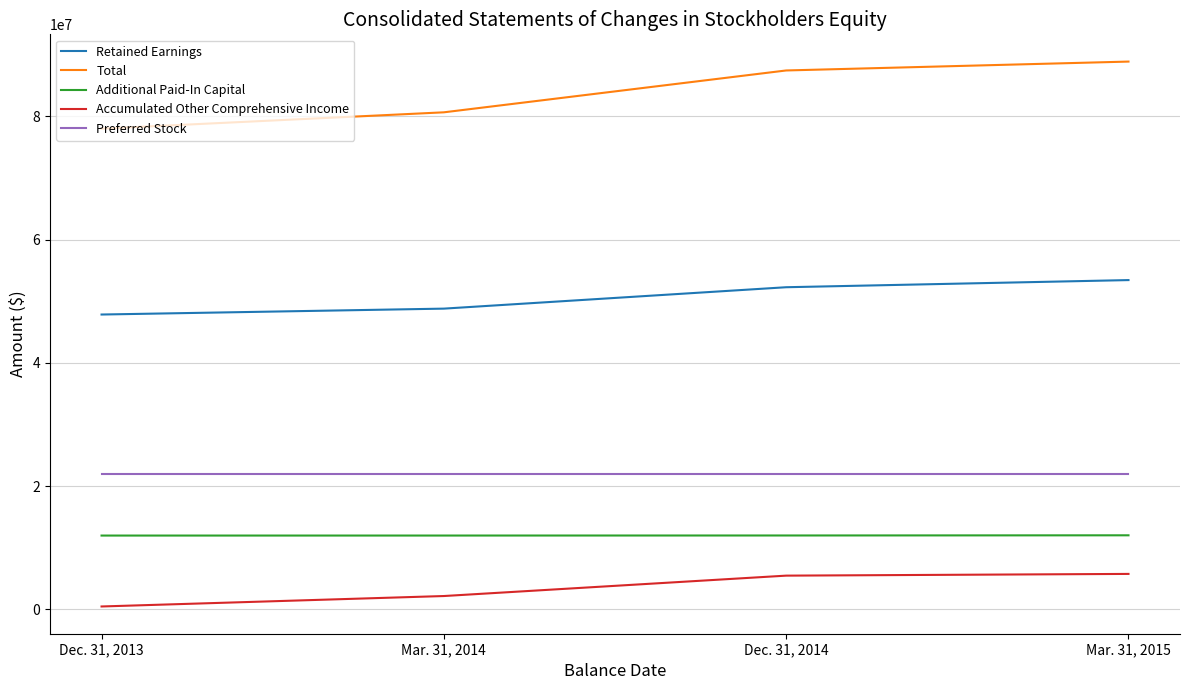

How many values in the Retained Earnings series are below 52267460?

2